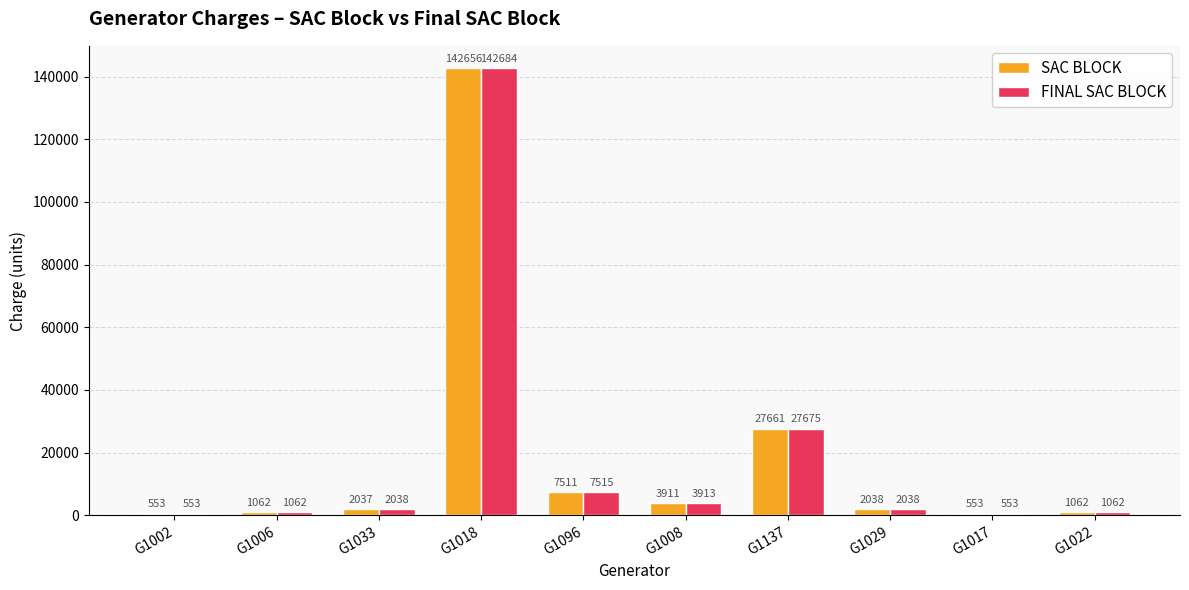

At how many categories does at least one series exceed 43874?

1